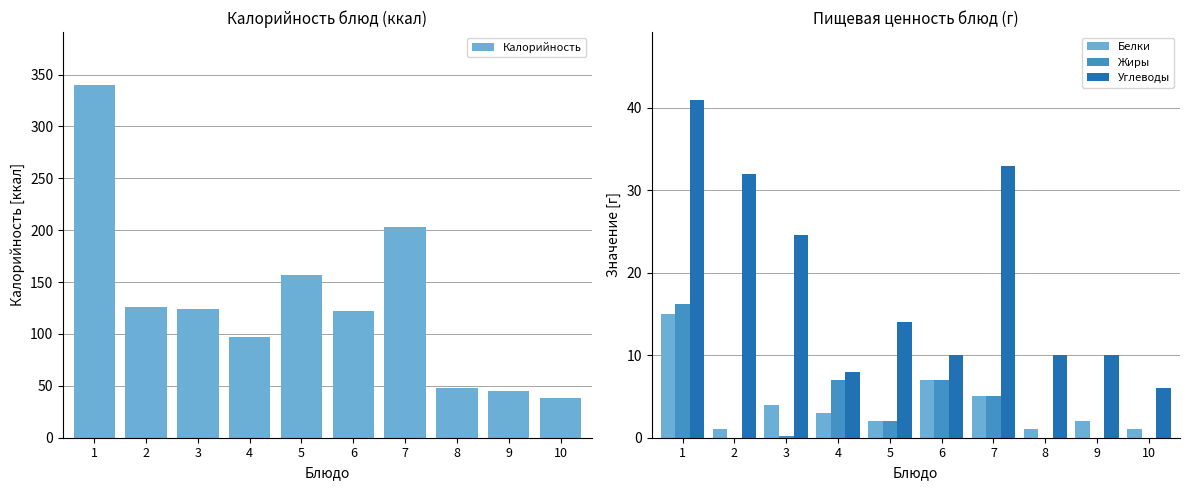

List the labels in order of Калорийность value, largest first.

1, 7, 5, 2, 3, 6, 4, 8, 9, 10